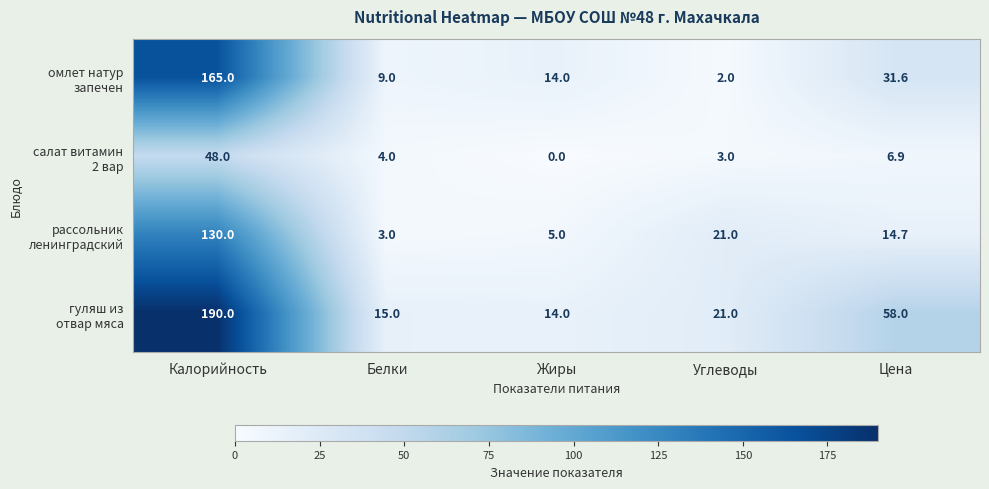

What is the total value across all series at Углеводы?

47.0